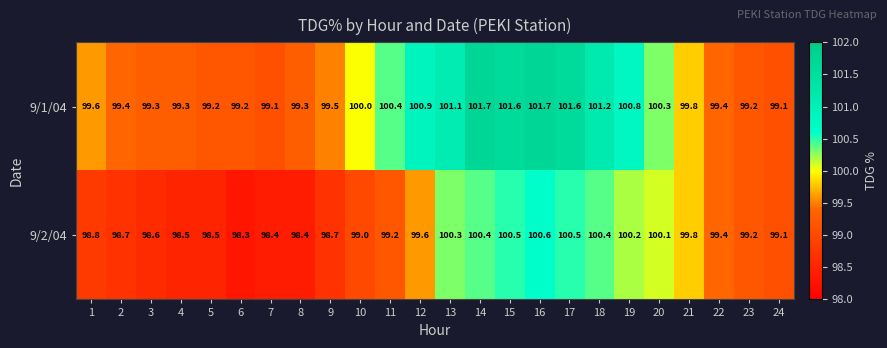

How many data points does each series have?

24